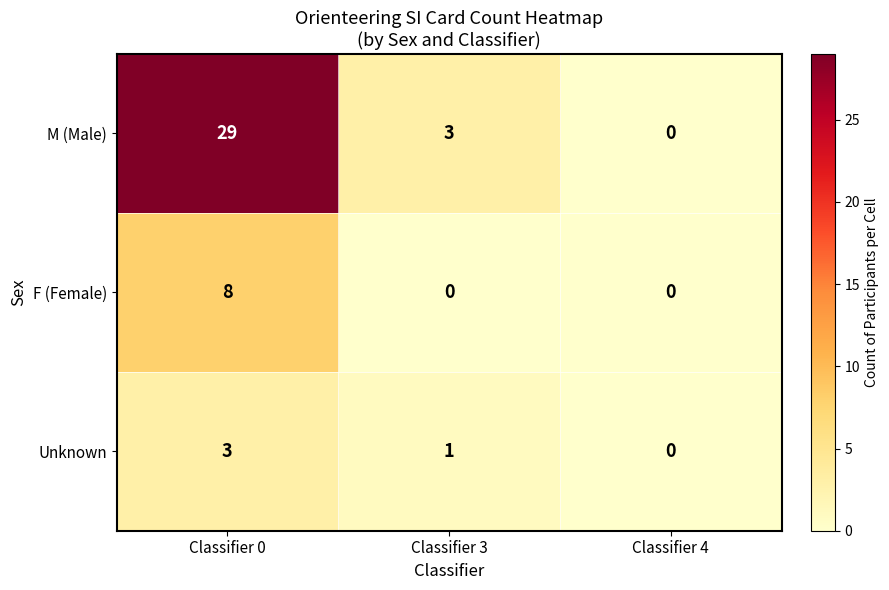

How many series are shown in this chart?

3